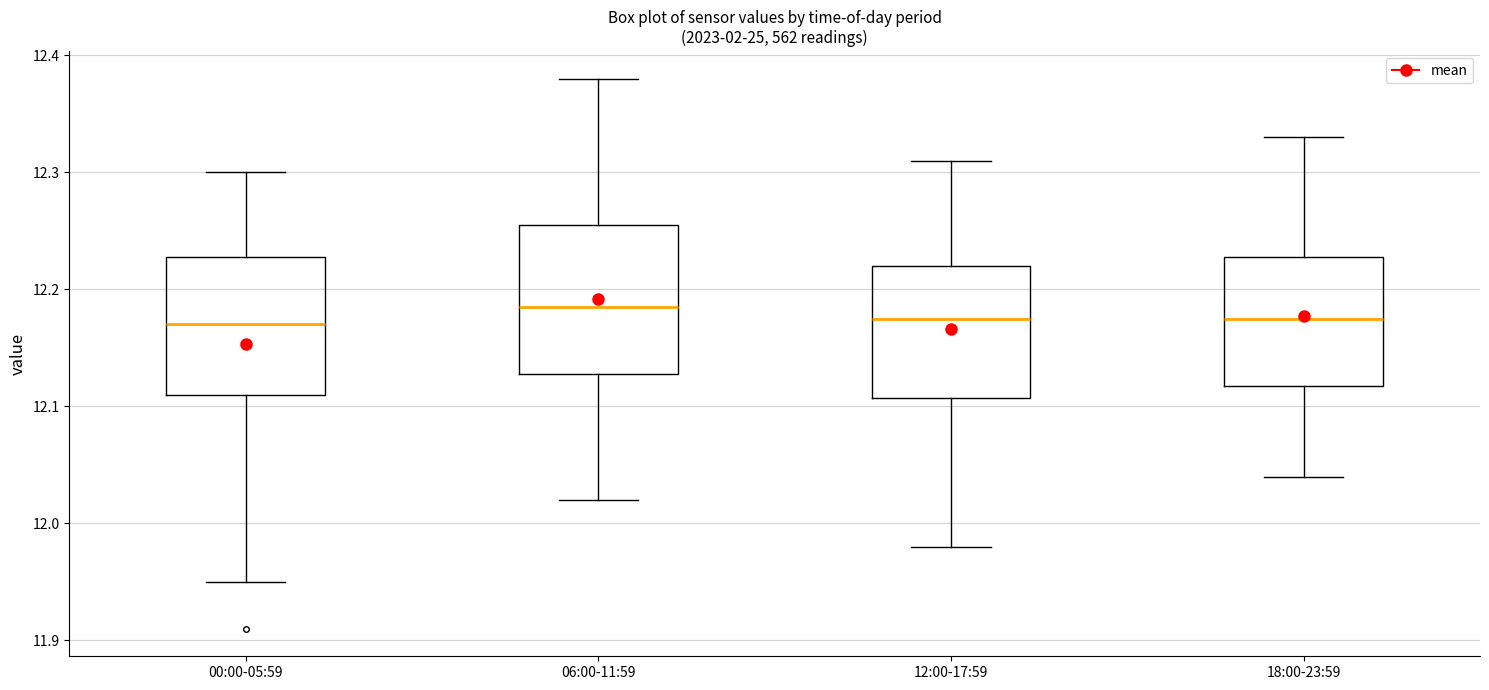

Reading left to right, read every box against the y-axis: the position of its median line, the range the box covers, and the ends of its whiskers. The values are not printed on the chart, so give them approximately, as read against the axis.

00:00-05:59: median 12.17, box 12.11 to 12.23, whiskers 11.95 to 12.30
06:00-11:59: median 12.19, box 12.13 to 12.26, whiskers 12.02 to 12.38
12:00-17:59: median 12.18, box 12.11 to 12.22, whiskers 11.98 to 12.31
18:00-23:59: median 12.18, box 12.12 to 12.23, whiskers 12.04 to 12.33